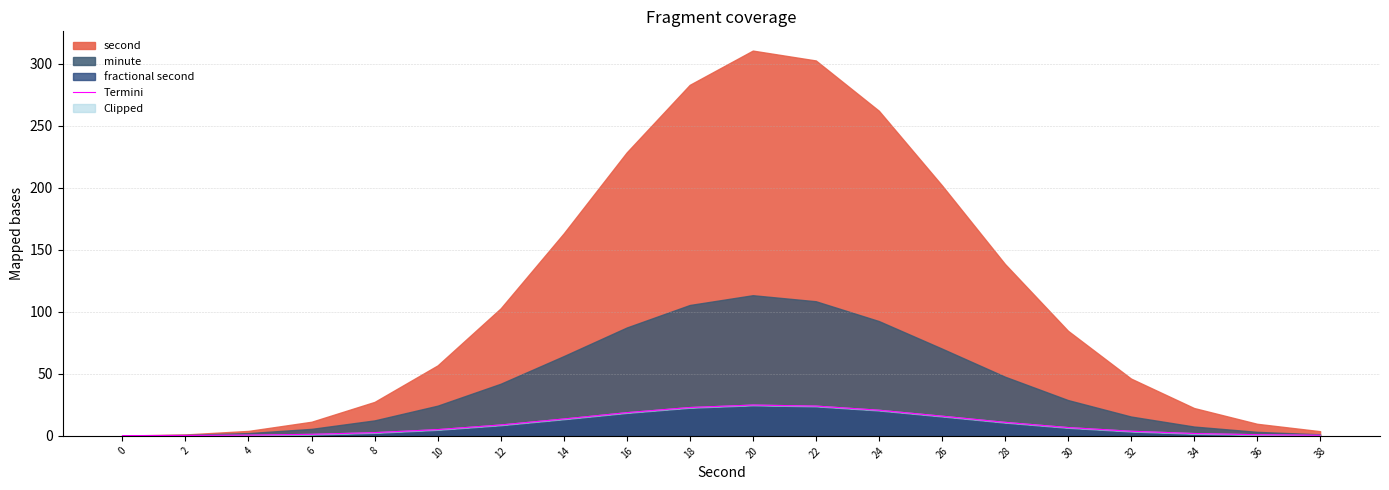

Reading right to left, list all the values displayed in this chart.

38=0.5	36=0.9	34=1.9	32=3.7	30=6.7	28=10.9	26=15.9	24=20.7	22=24.0	20=24.9	18=22.9	16=18.7	14=13.6	12=8.8	10=5.1	8=2.6	6=1.3	4=0.6	2=0.3	0=0.2